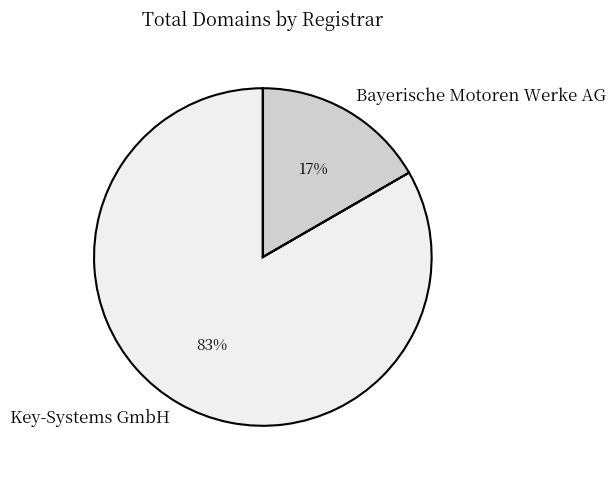

Is the sum of Bayerische Motoren Werke AG and Key-Systems GmbH greater than half?

Yes